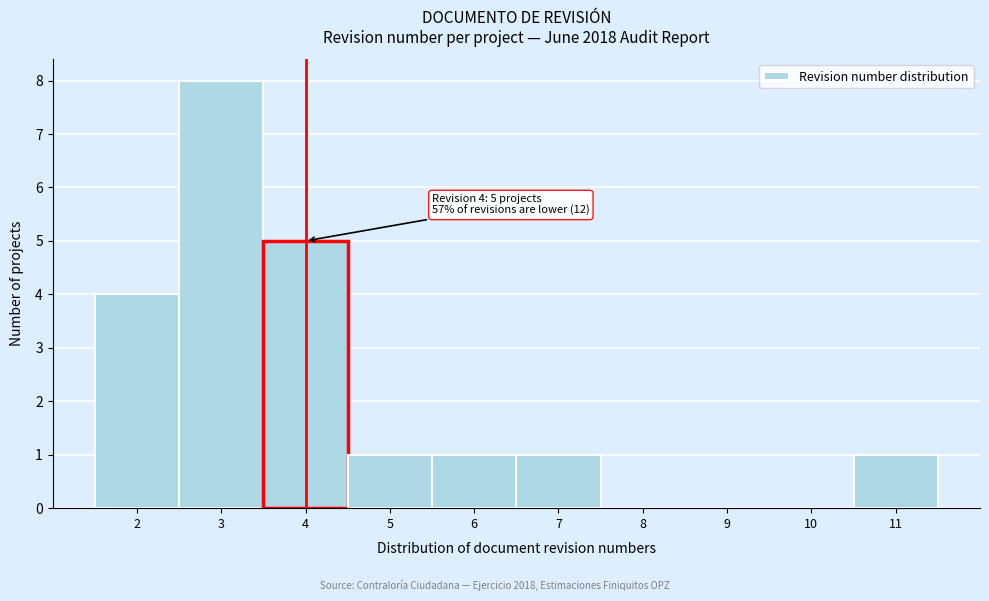

Over which range of the x-axis is the bar tallest?

2.5 to 3.5